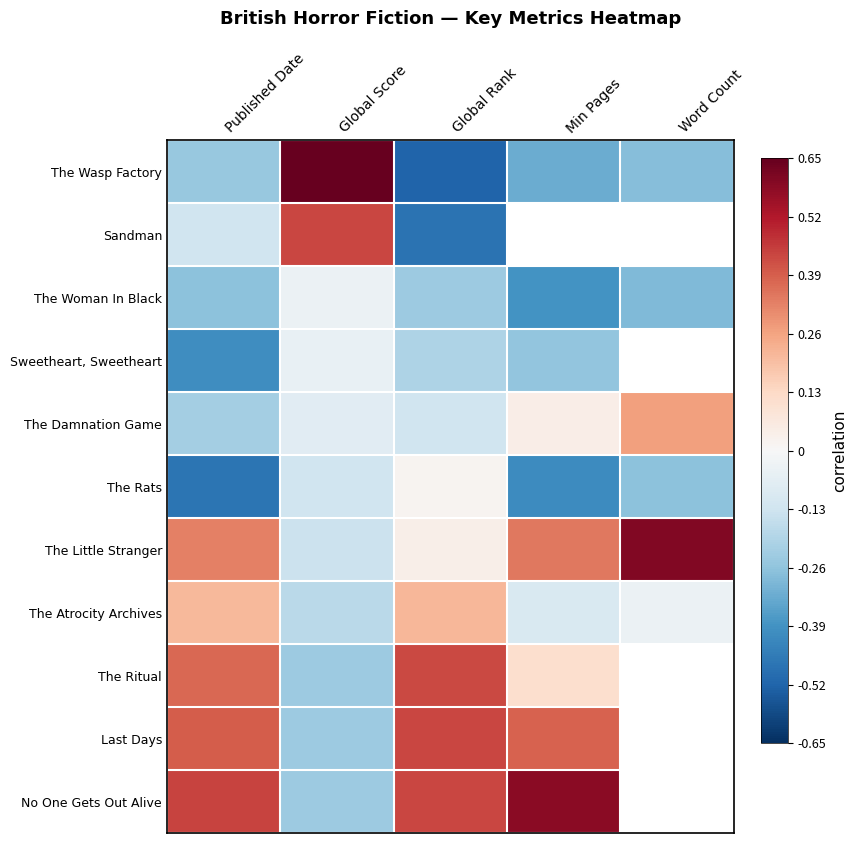

List the series in order of their peak value, lowest first.

Sweetheart, Sweetheart, The Woman In Black, The Rats, The Atrocity Archives, The Damnation Game, The Ritual, Last Days, Sandman, No One Gets Out Alive, The Little Stranger, The Wasp Factory